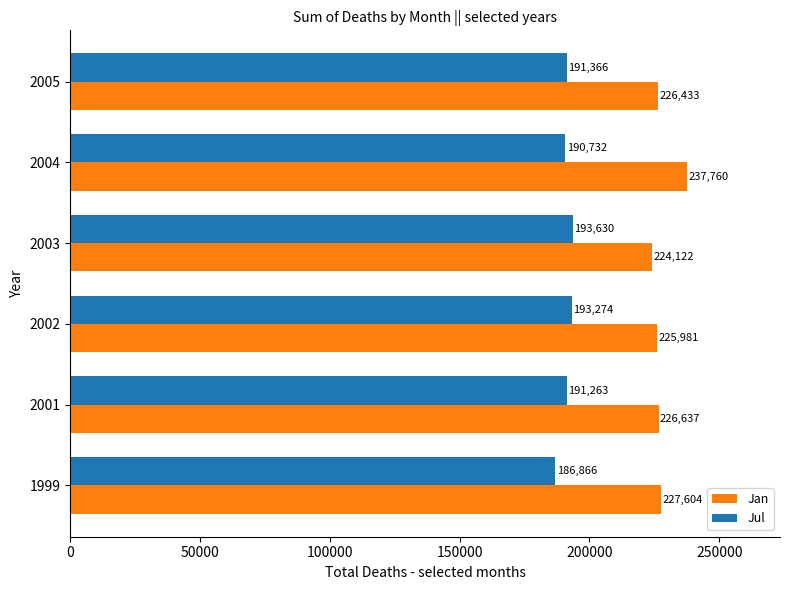

At which label is Jul closest to 190248?

2004